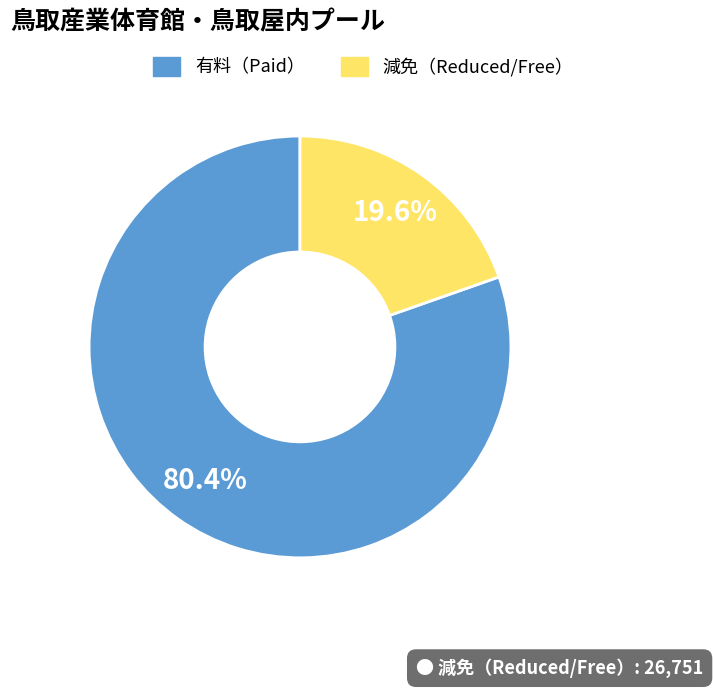

To the nearest percent, what is the average slice percentage?

50%